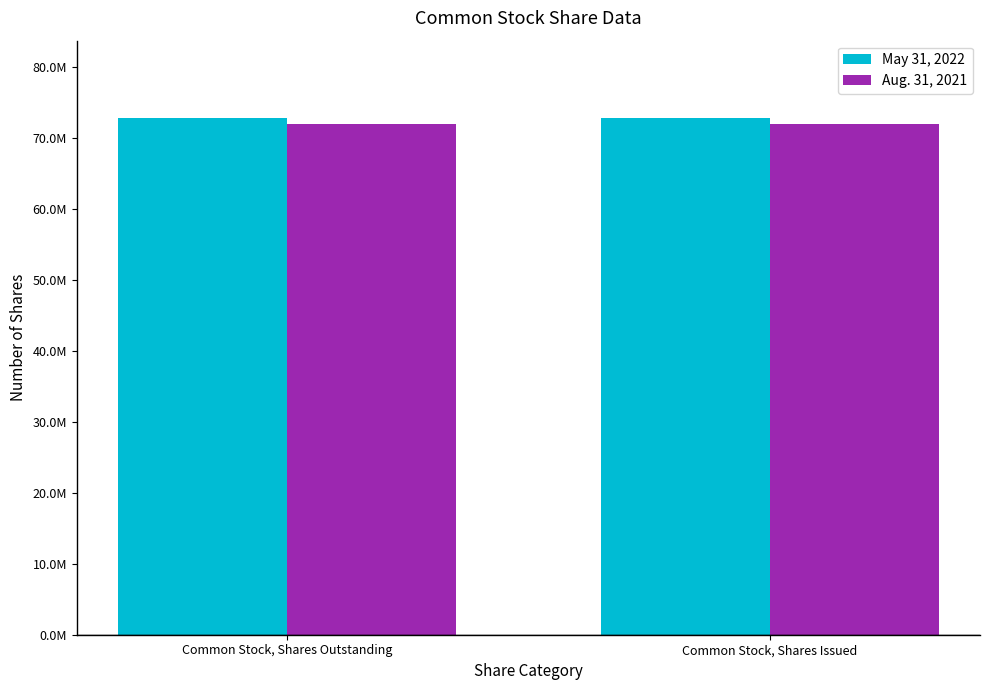

What are all the series names shown in the legend?

May 31, 2022, Aug. 31, 2021